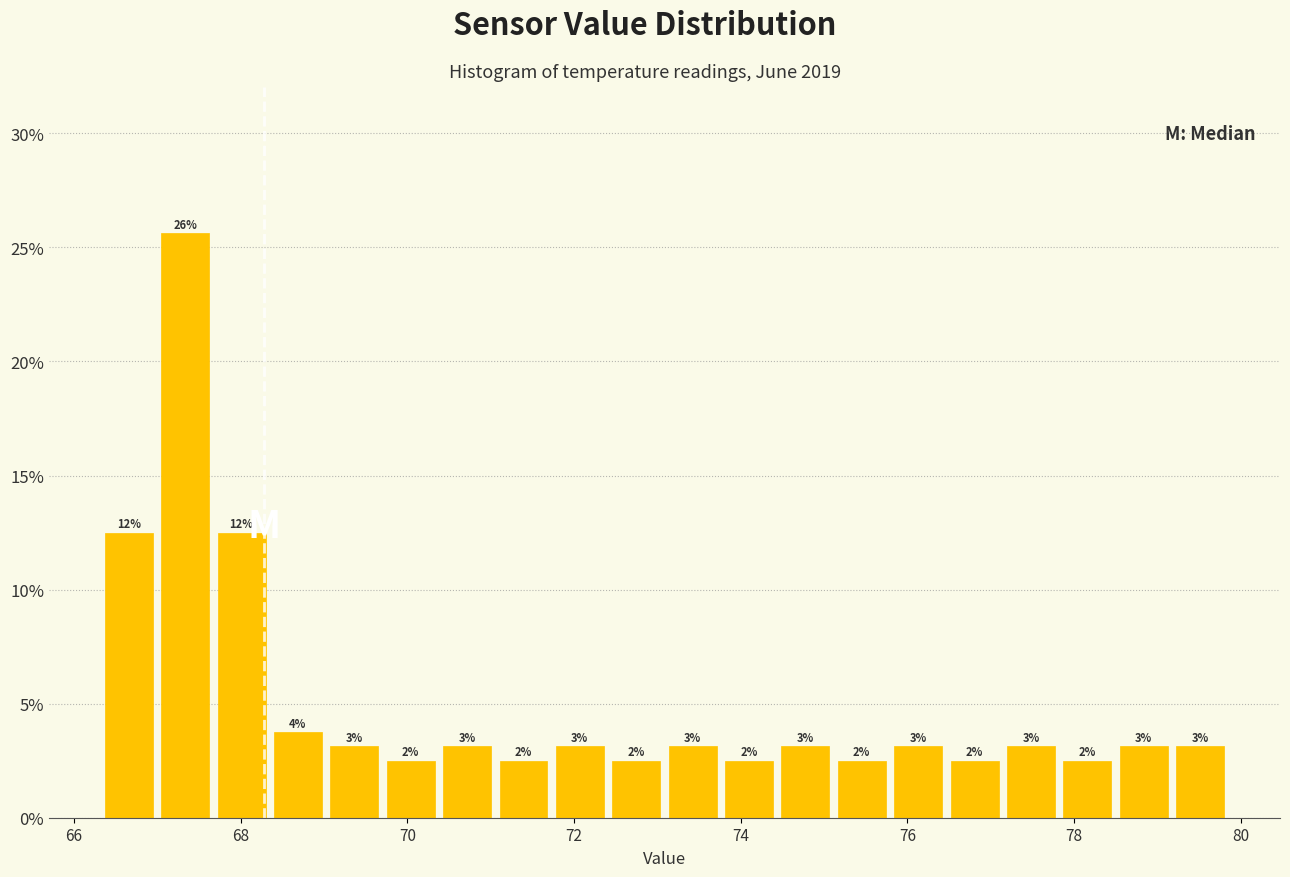

Read against the x-axis, roughly where is the centre of the tallest bar?

67.4